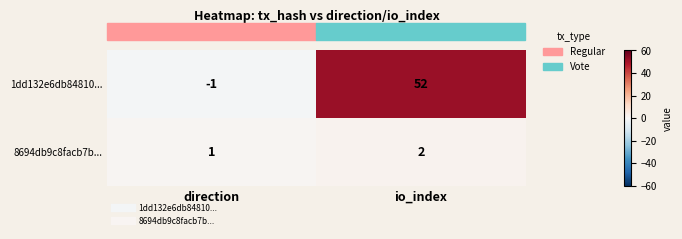

List the series in order of their overall mean, highest first.

1dd132e6db84810..., 8694db9c8facb7b...